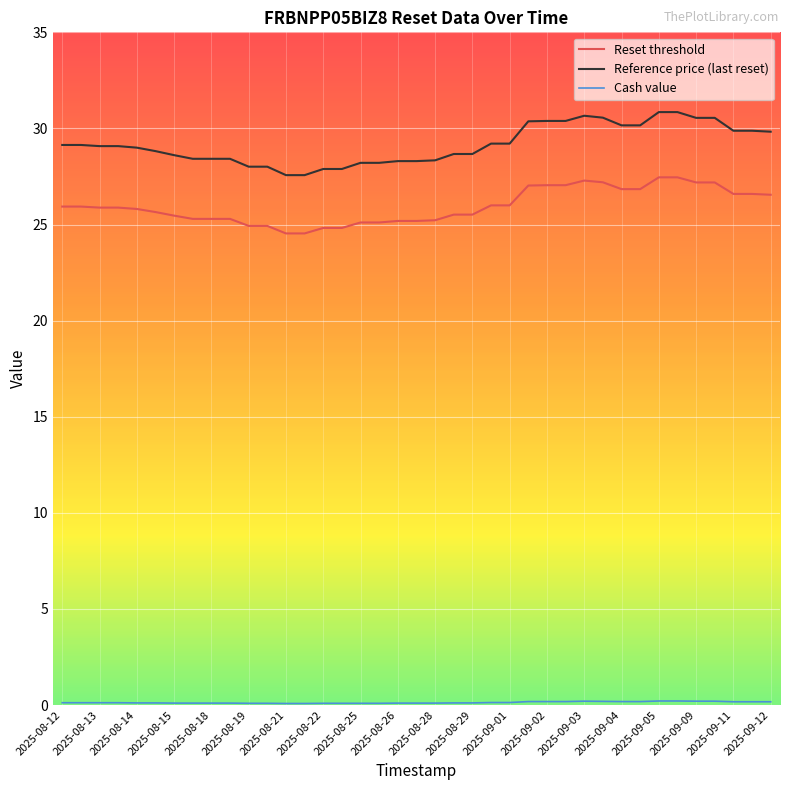

Which series has the largest total across all categories?

Reference price (last reset)